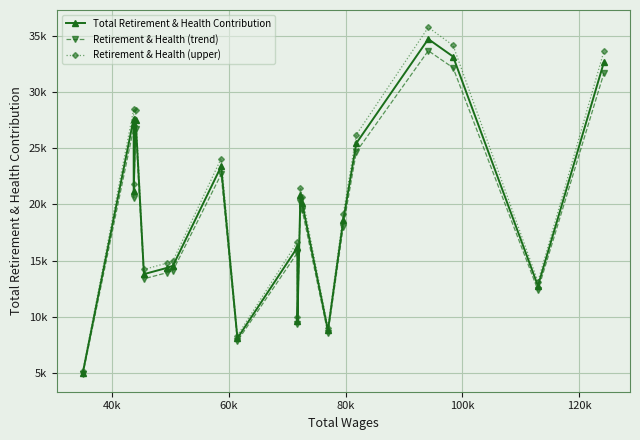

What is the highest value of the Retirement & Health (trend) series?

33702.7